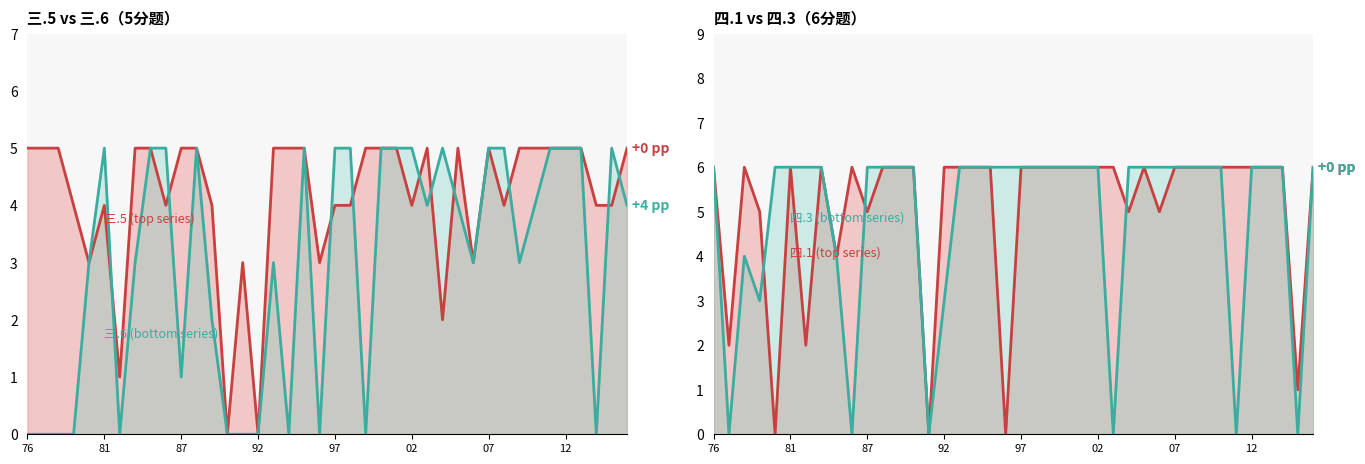

Which category has the highest value in the 四.1(6分) line series?

76